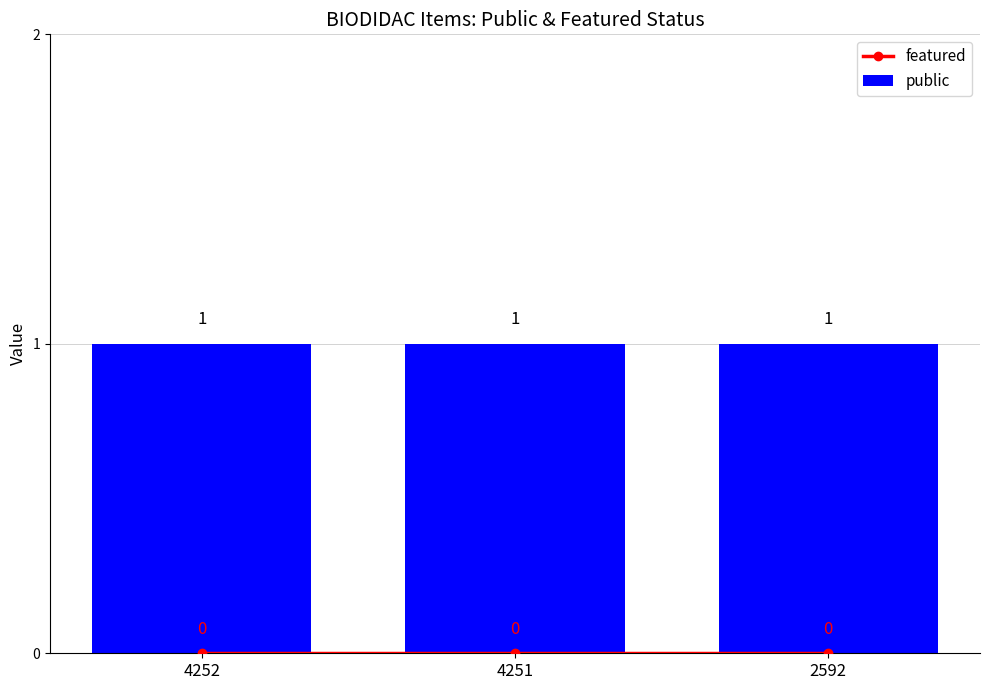

What is the greatest value displayed?

1